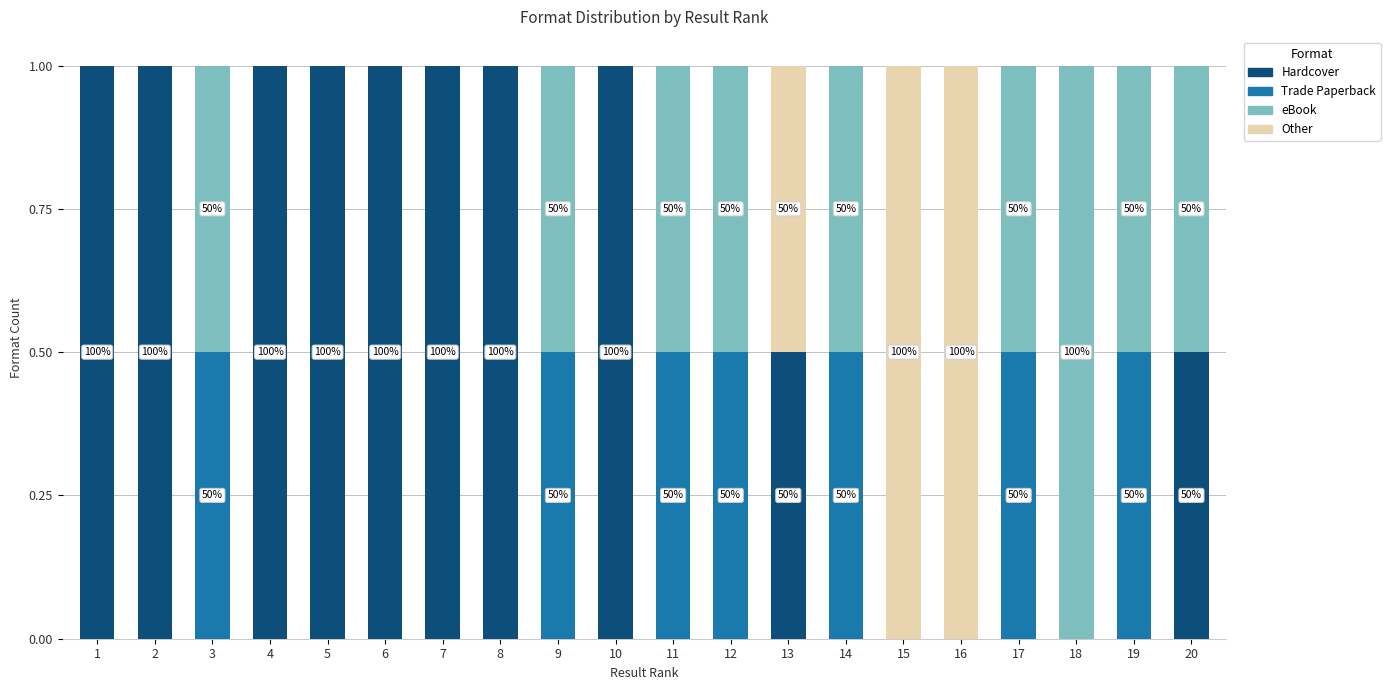

What is the total value across all series at 1?

1.0